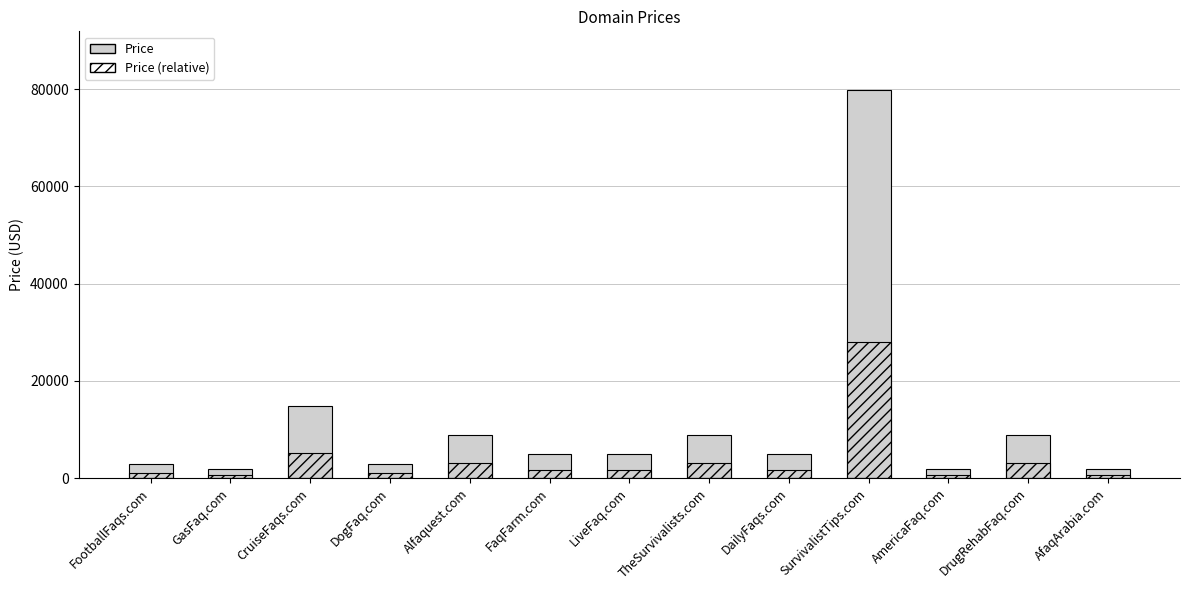

List the series in order of their overall mean, lowest first.

Price (relative), Price